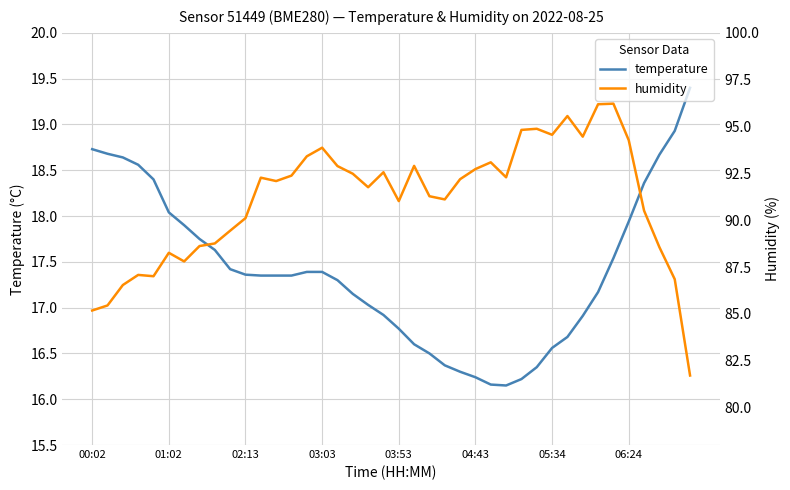

The value of temperature at 26 is 16.2. True or false?

True